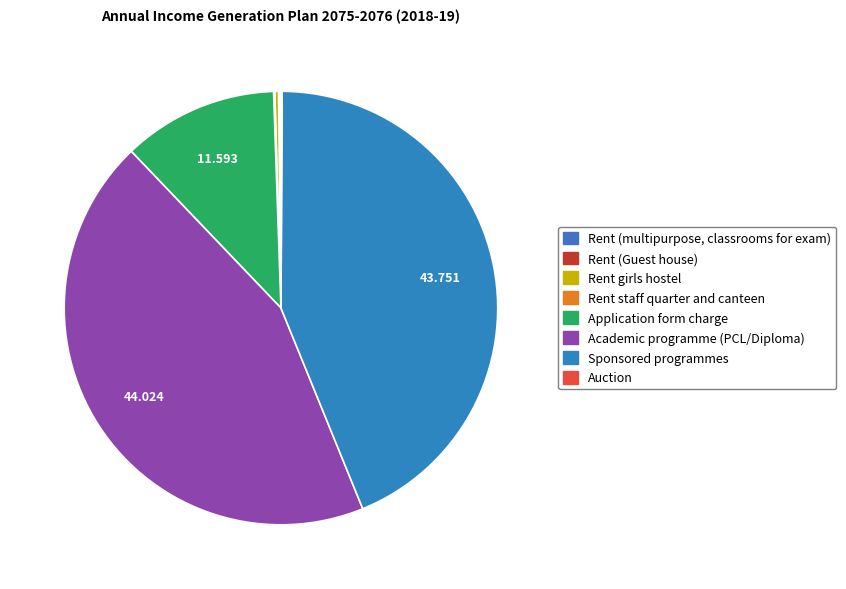

Rank the categories by value from highest to lowest.

Academic programme (PCL/Diploma), Sponsored programmes, Application form charge, Rent girls hostel, Rent (multipurpose, classrooms for exam), Rent (Guest house), Rent staff quarter and canteen, Auction